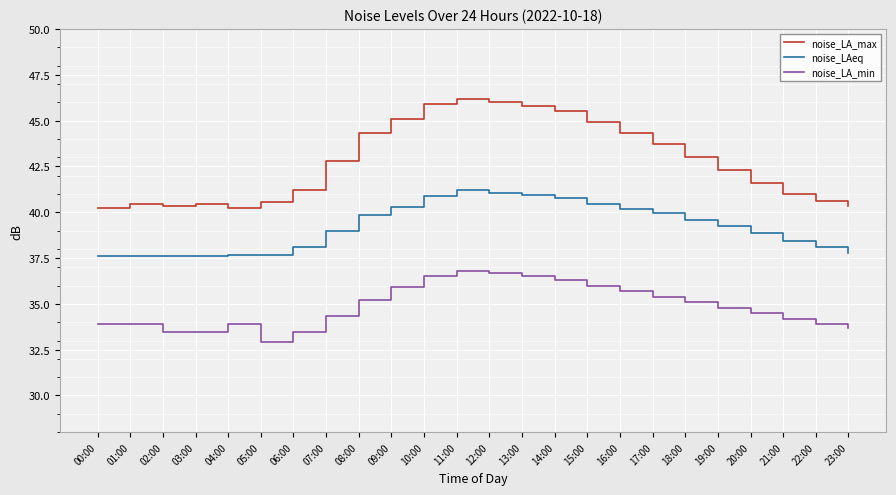

What position from the left is 18:00?

19